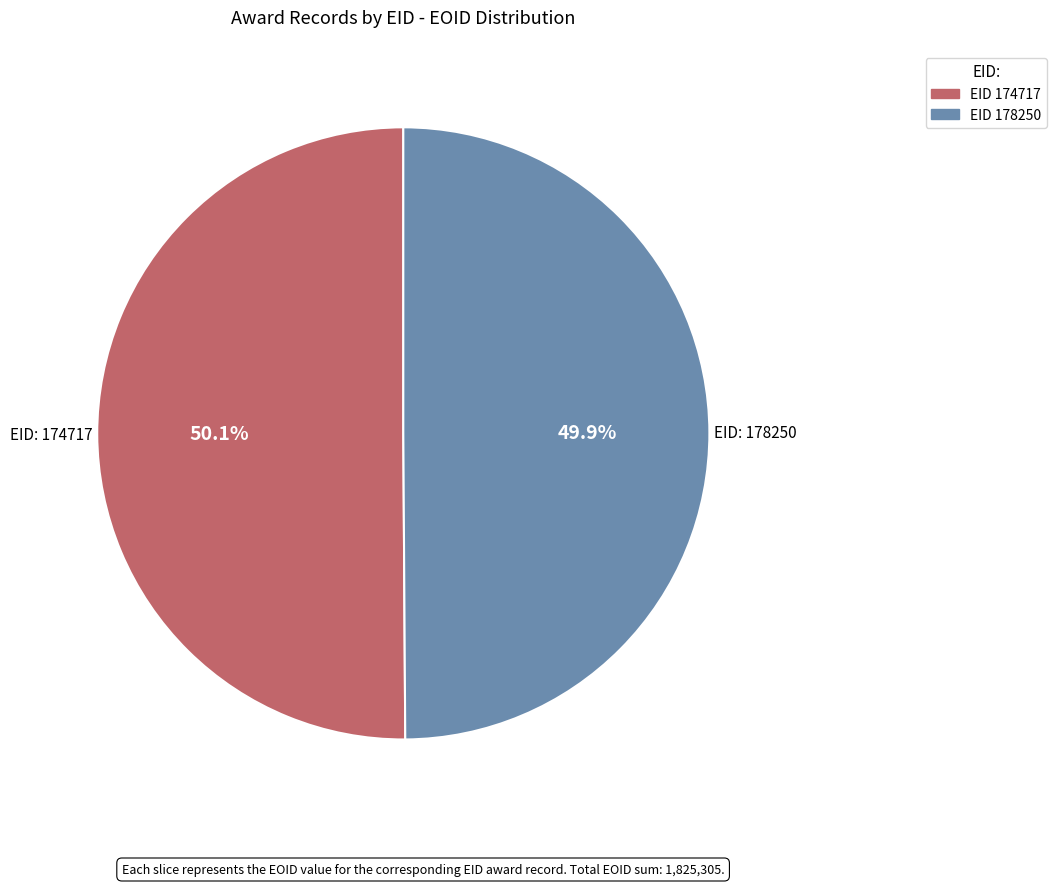

Is there a majority slice in this chart?

Yes